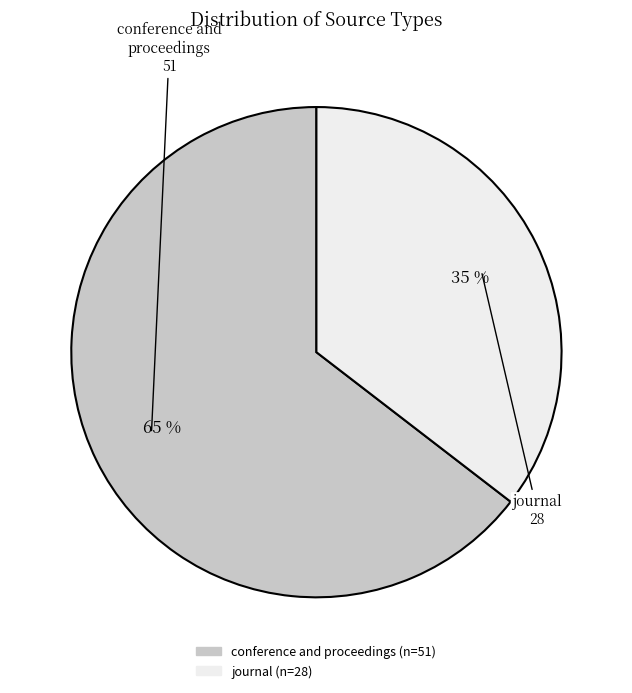

Is the sum of journal and conference and proceedings greater than half?

Yes